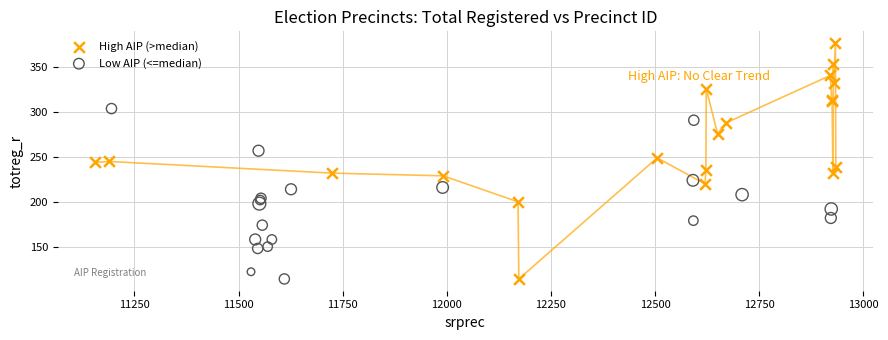

Which series has the widest spread of Y values?

High AIP (>median)